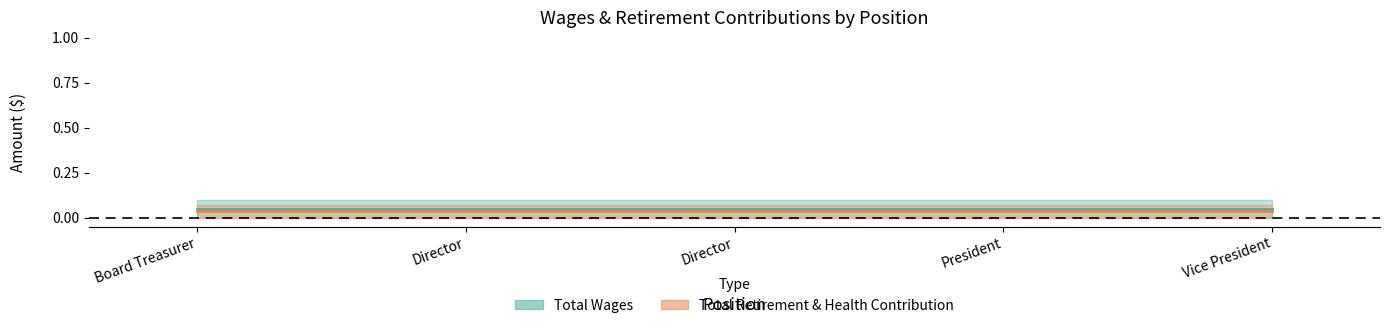

How many lines are shown in the chart?

2